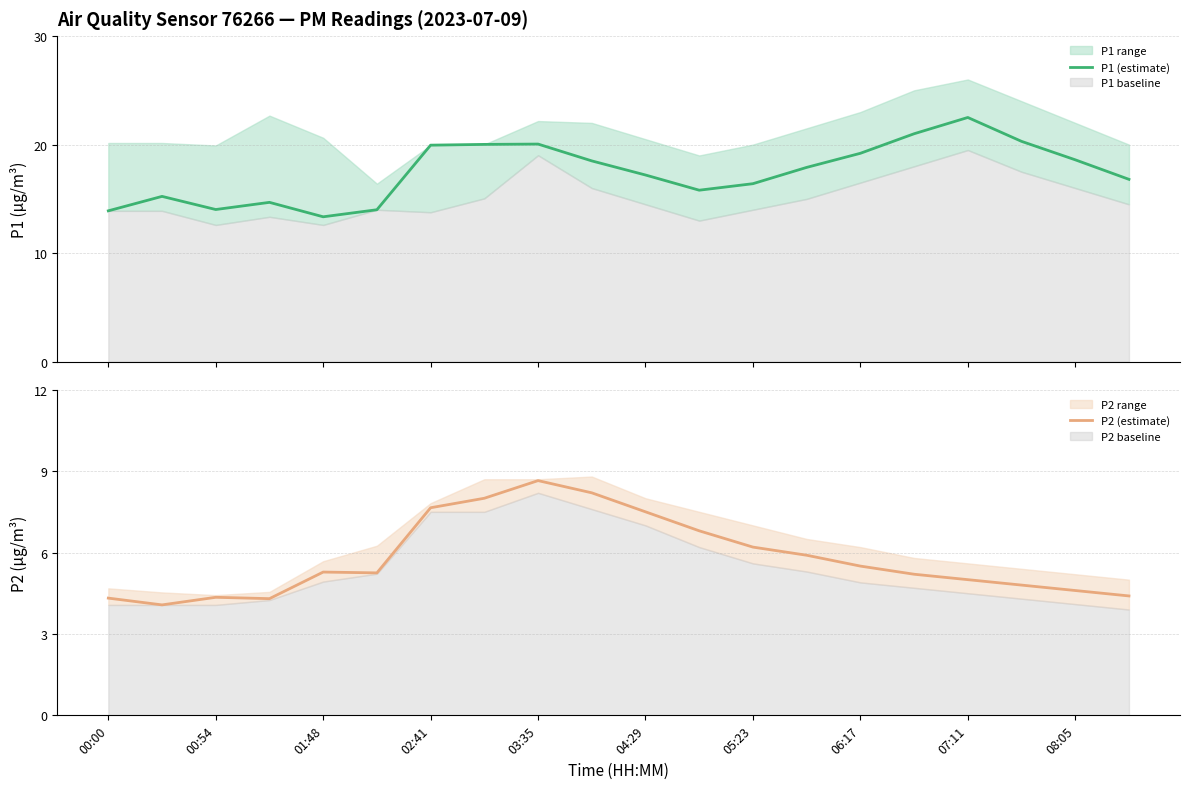

The value of P2 (estimate) at 03:35 is 4.2. True or false?

False